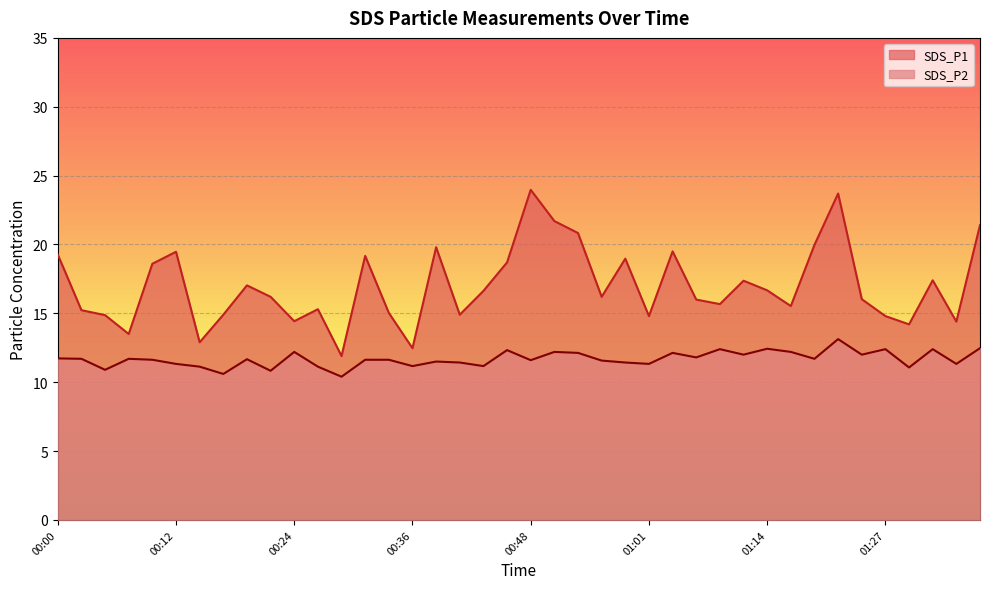

What is the average value of the SDS_P2 series?

11.7